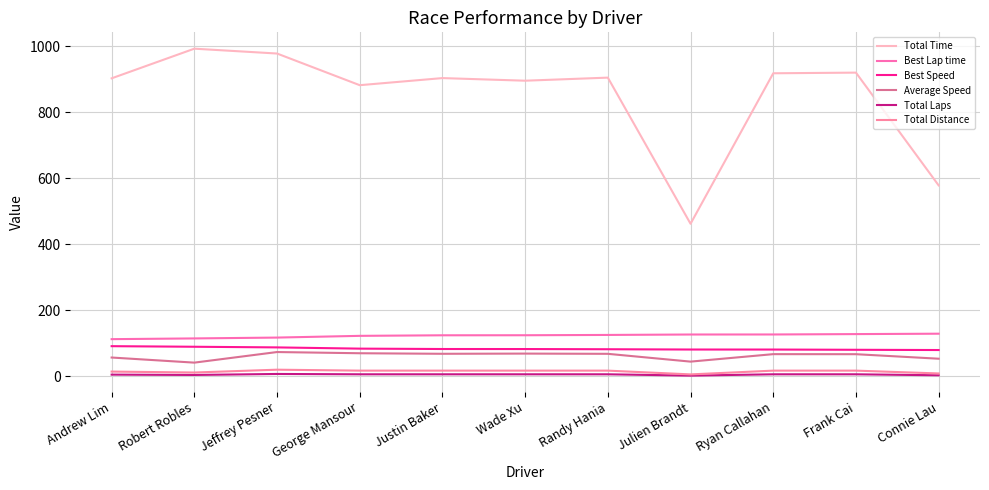

What is the label of the 5th point from the left?

Justin Baker